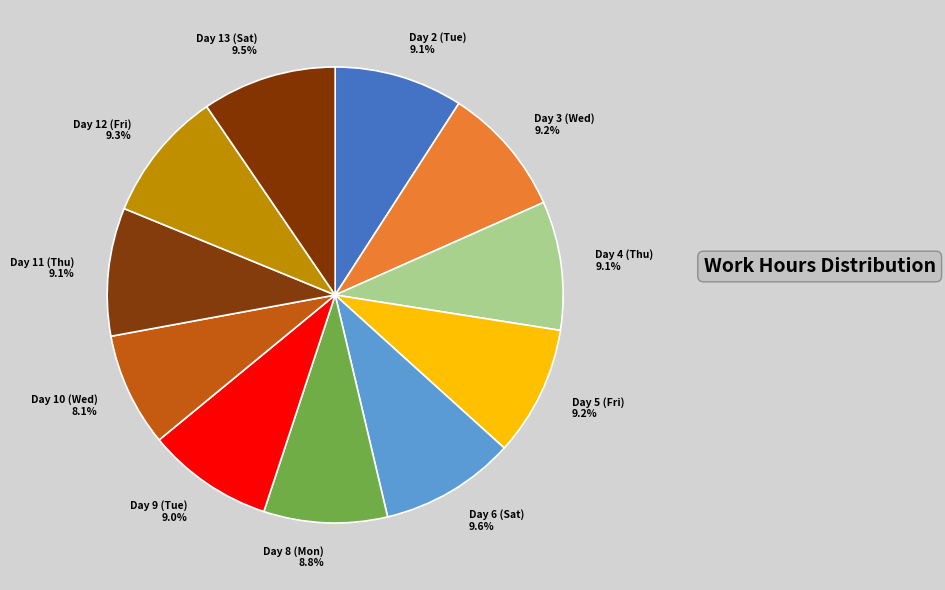

Count the number of slices in the pie.

11